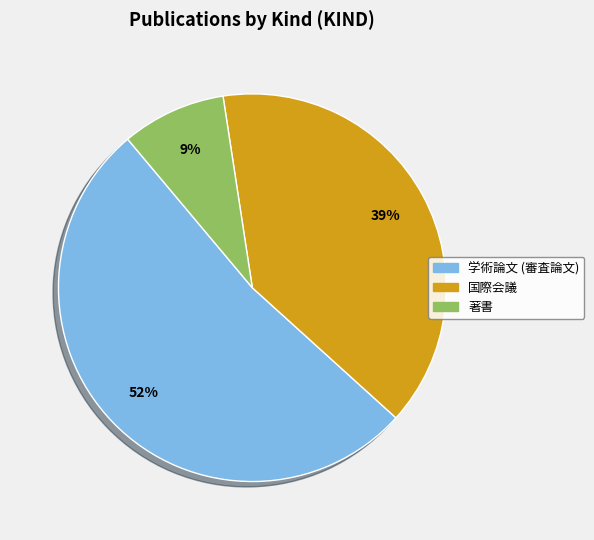

Do 学術論文 (審査論文) and 著書 together represent more than half of the pie?

Yes